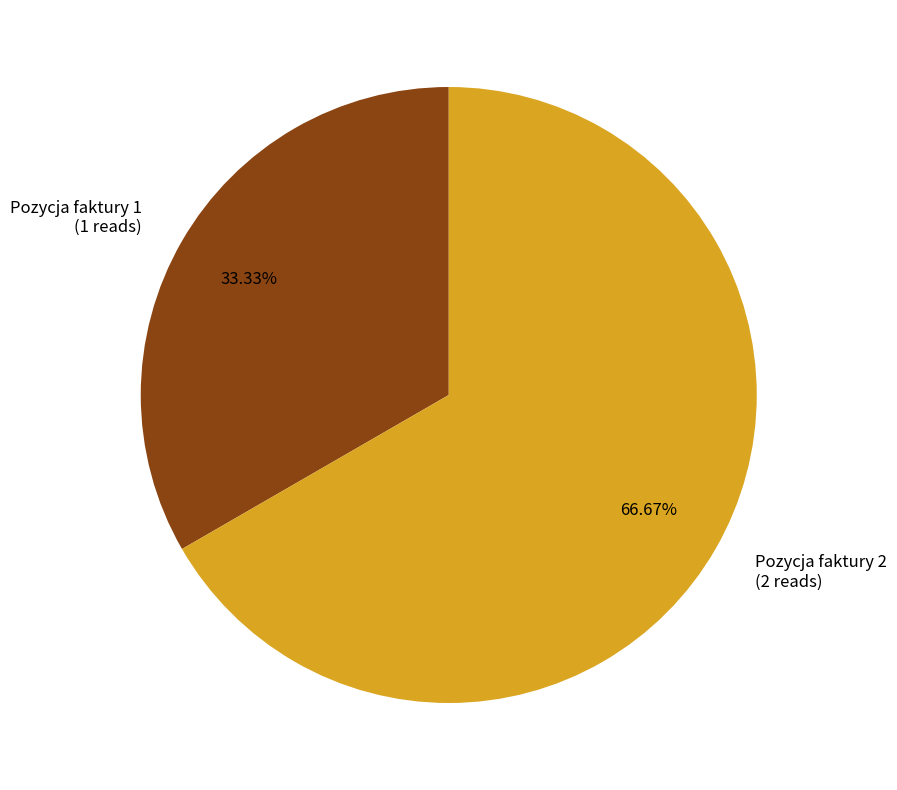

What is the largest slice in the pie chart?

Pozycja faktury 2